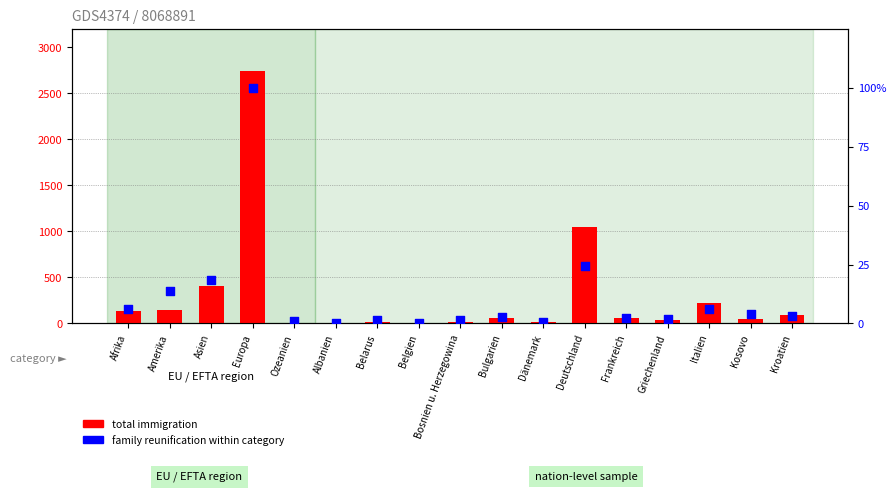

Is the value of total immigration at Afrika greater than the value of family reunification (scaled) at Amerika?

Yes